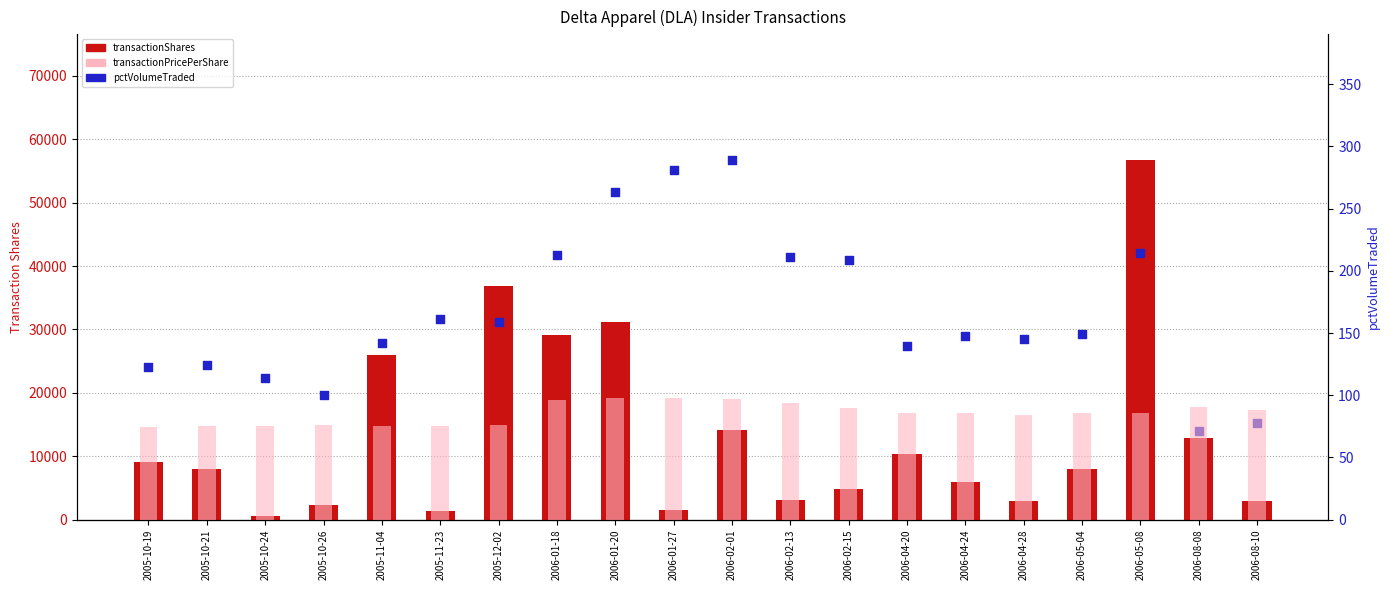

At which category is the sum across all series the highest?

2006-05-08